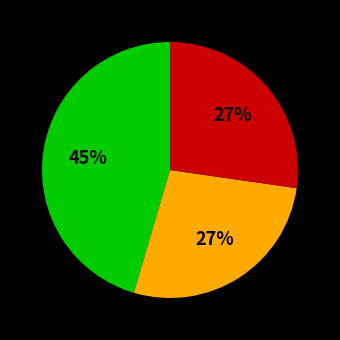

Is there a majority slice in this chart?

No